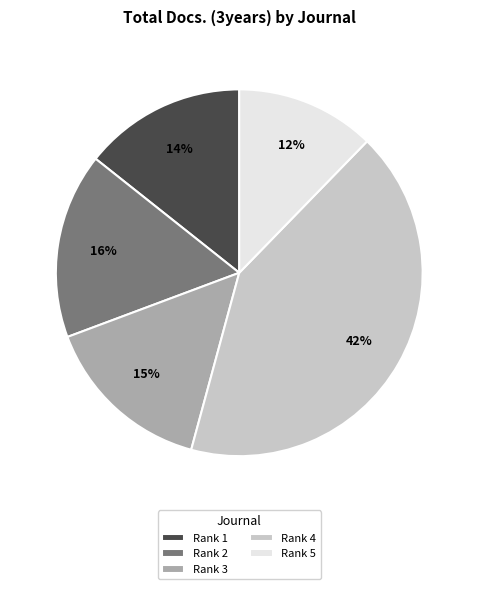

What percentage is the Rank 2 slice, to the nearest percent?

16%